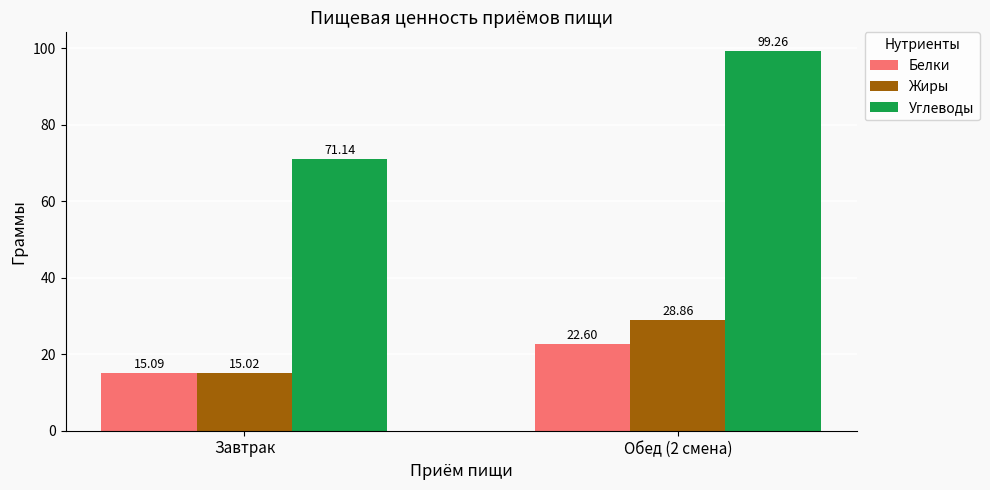

What is the average value of the Углеводы series?

85.2